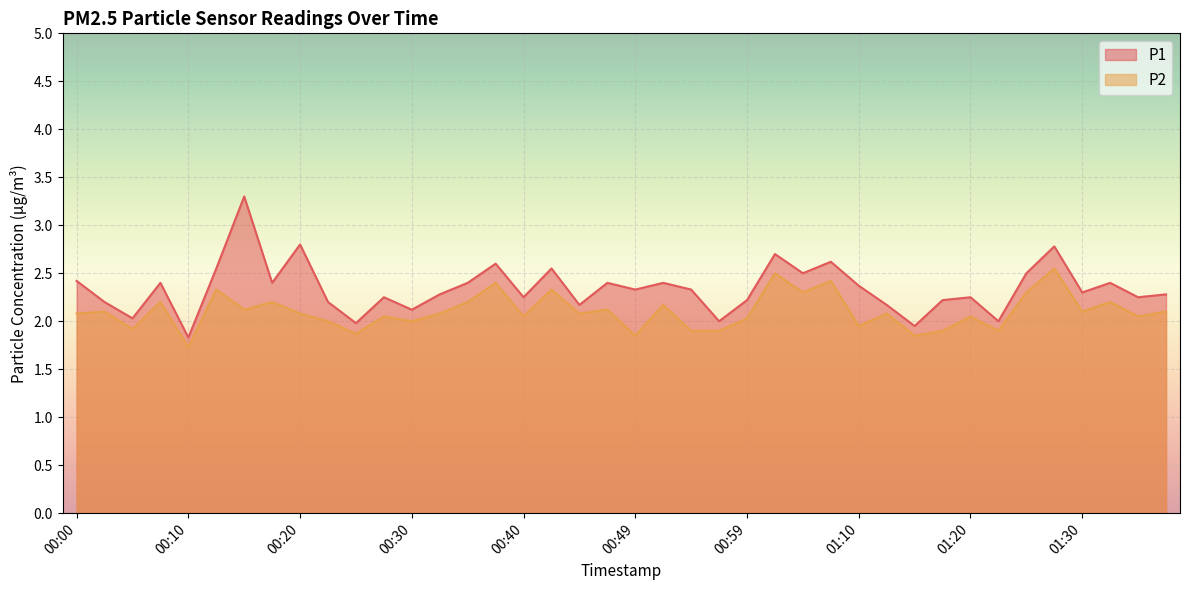

What position from the left is 00:32?

14